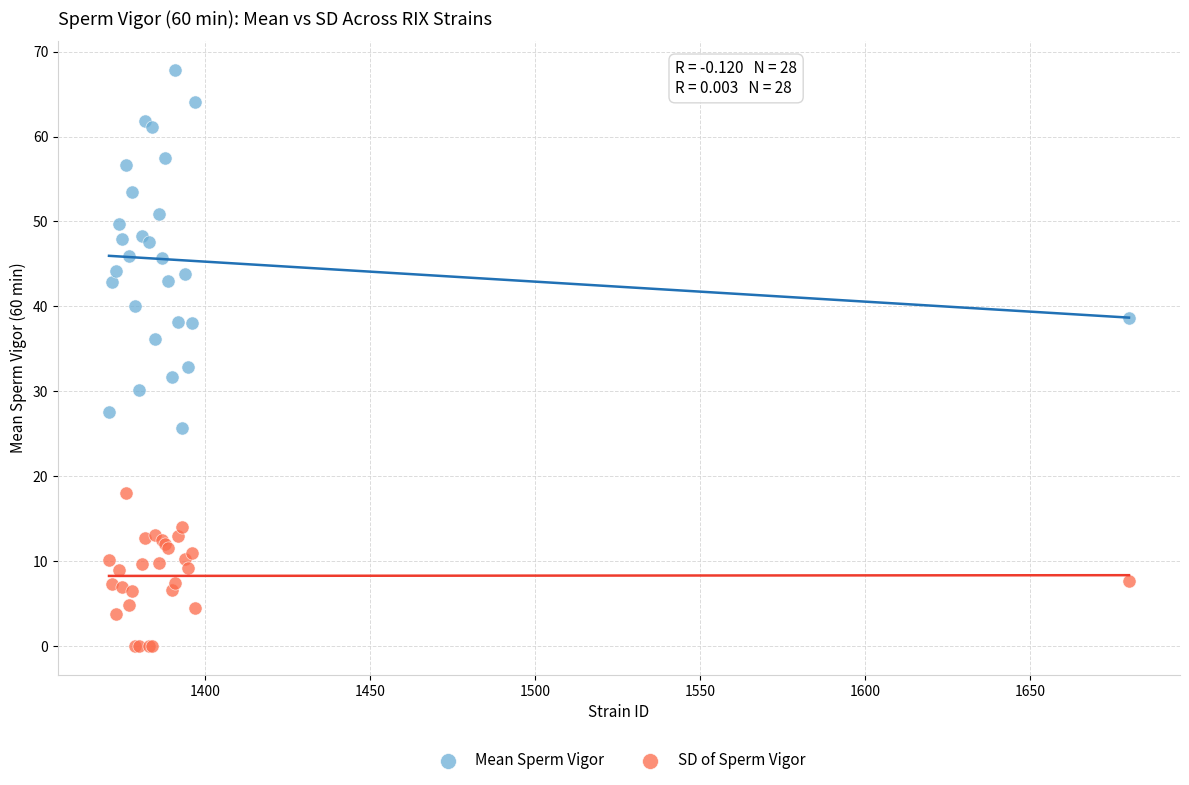

Which series contains the lowest Y value?

SD of Sperm Vigor